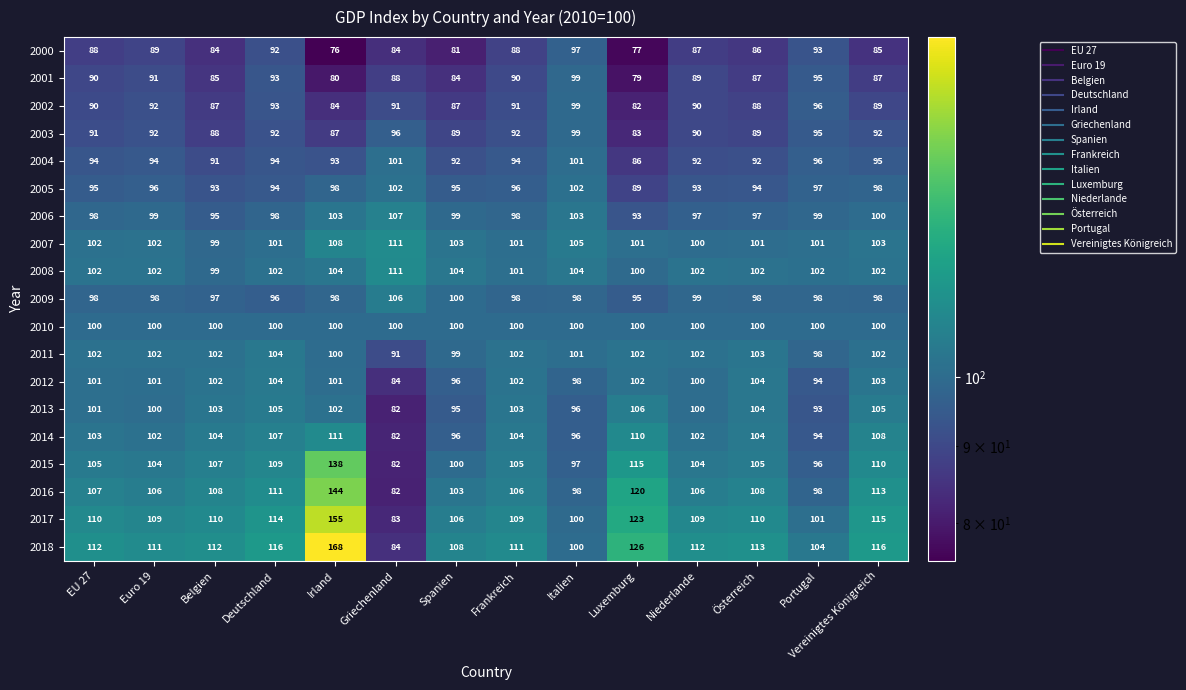

What value does the 2009 series have at Luxemburg, to the nearest 5?

95